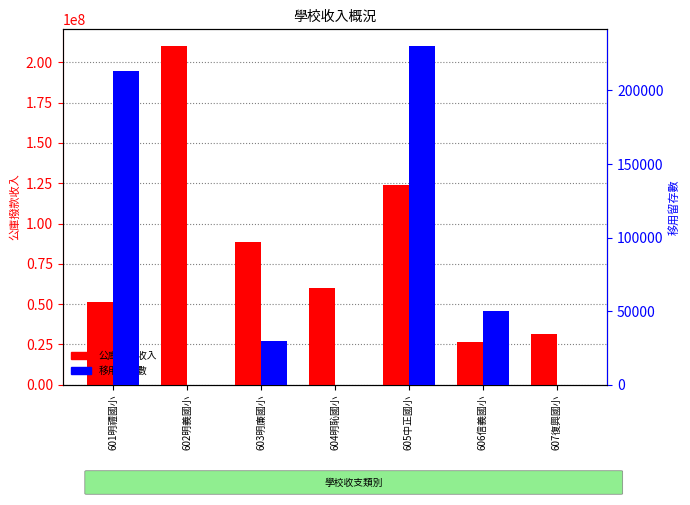

How many data points does each series have?

7